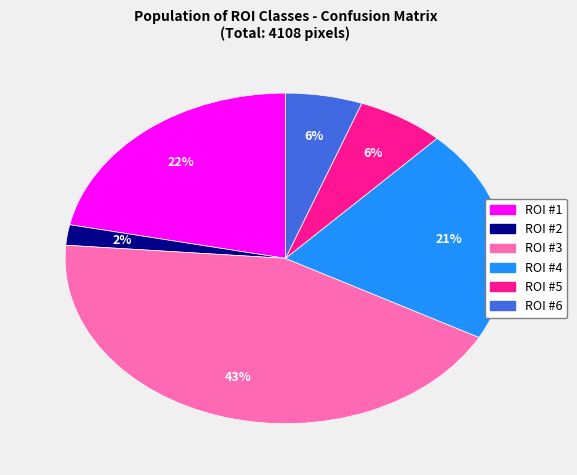

True or false: ROI #1 accounts for 22% of the total.

True